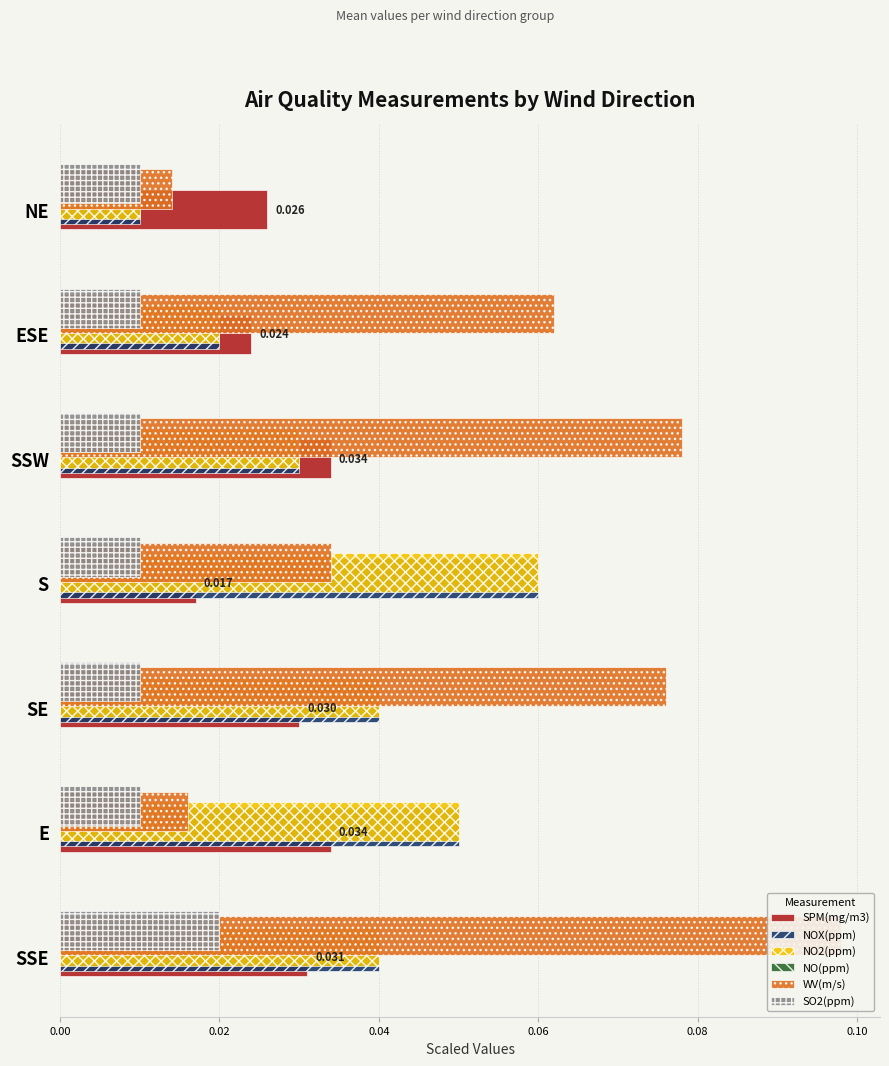

Rank the series by their maximum value, from lowest to highest.

SO2(ppm), SPM(mg/m3), NOX(ppm), NO2(ppm), WV(m/s), NO(ppm)